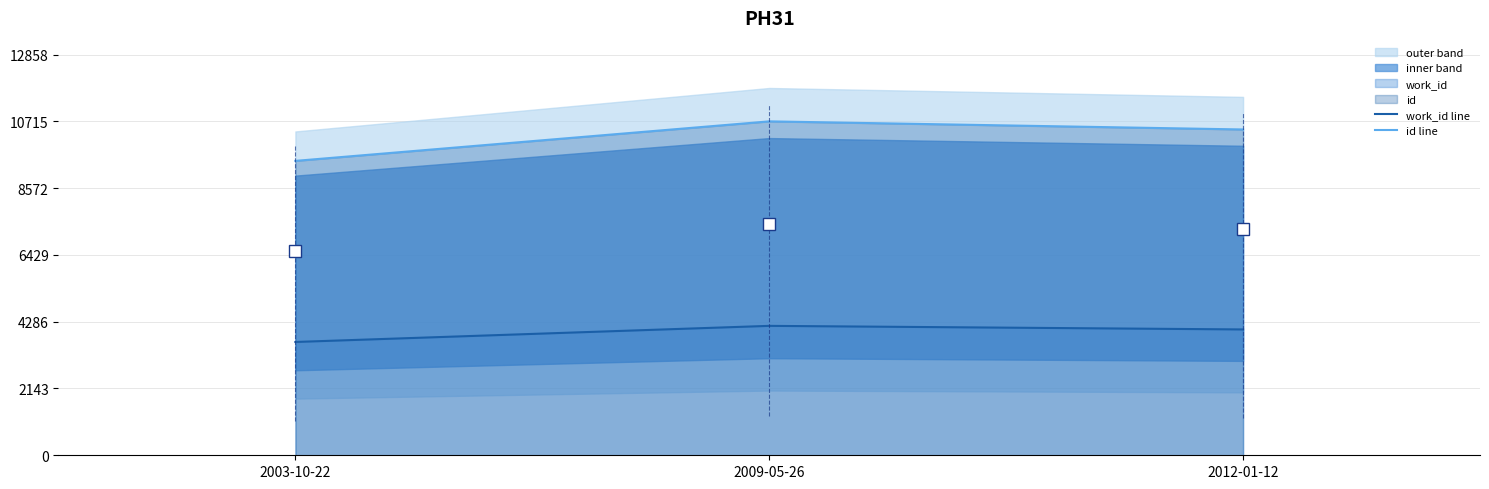

List the series in order of their overall mean, highest first.

id line, work_id line